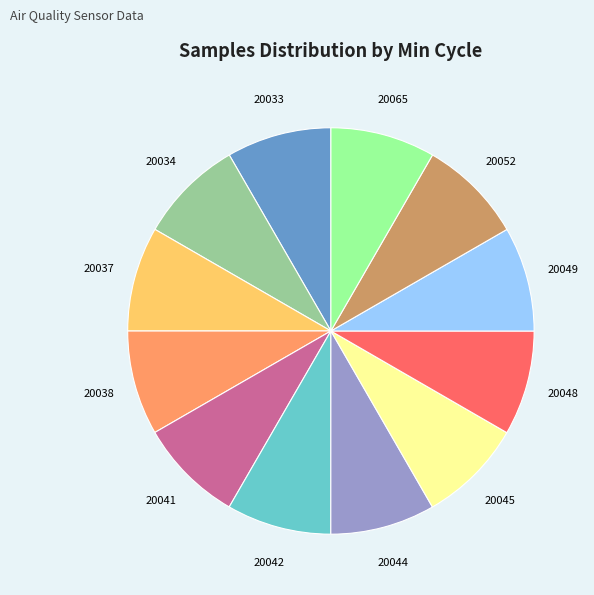

Combined, do 20033 and 20034 account for over 50%?

No